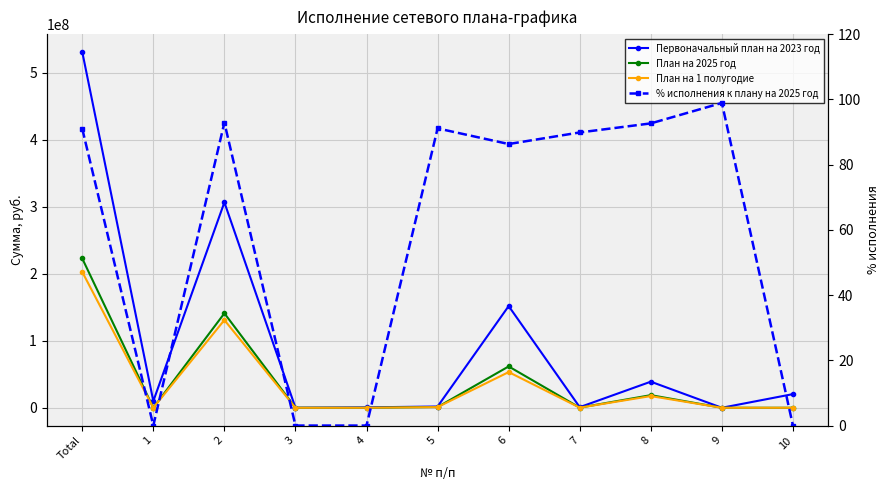

True or false: % исполнения к плану на 2025 год has a value of 91.1 at 5.

True